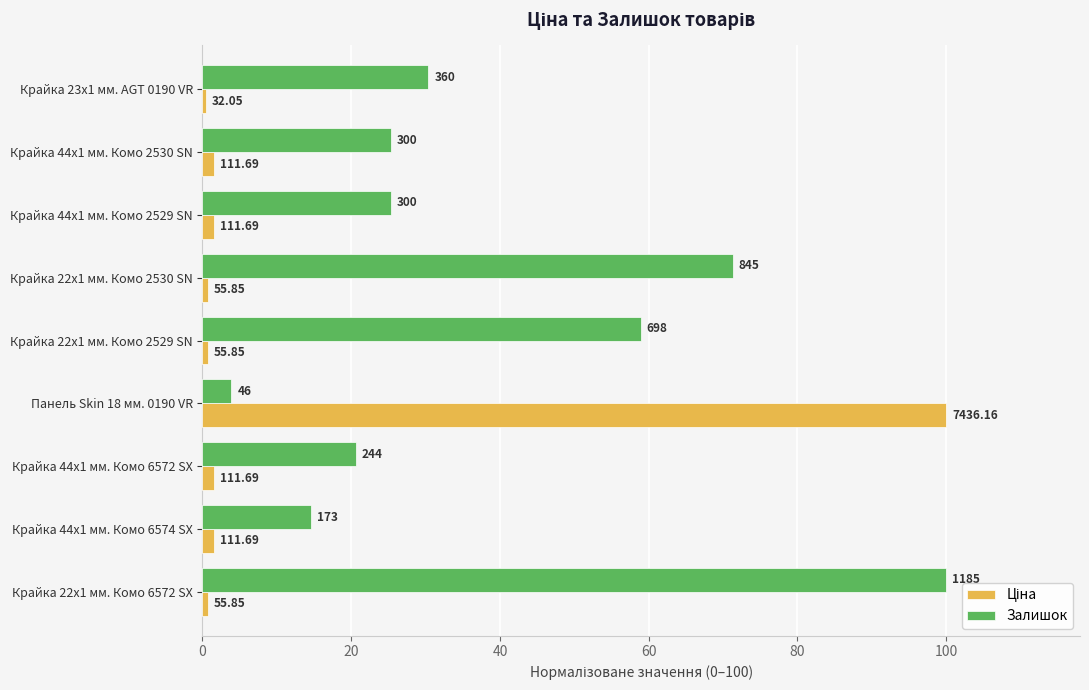

How many values in the Залишок series exceed 25?

6